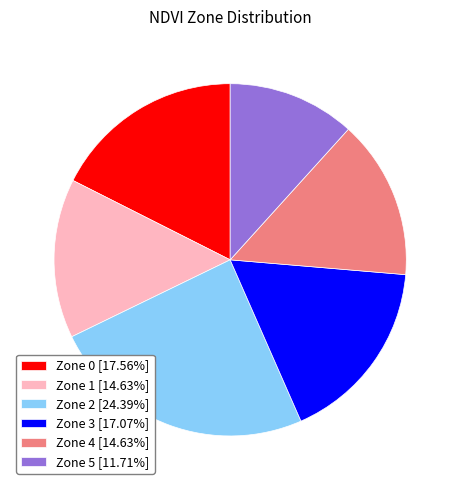

Which slice is the smallest?

Zone 5